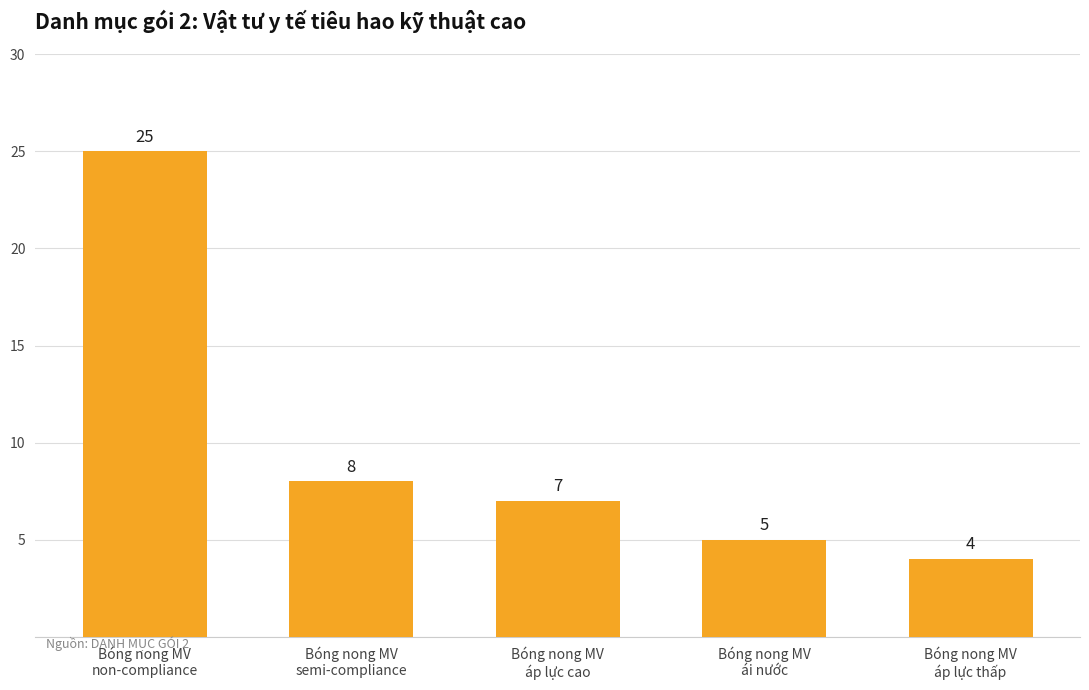

Reading left to right, what are all the values shown in this chart?

Bóng nong MV
non-compliance=25	Bóng nong MV
semi-compliance=8	Bóng nong MV
áp lực cao=7	Bóng nong MV
ái nước=5	Bóng nong MV
áp lực thấp=4